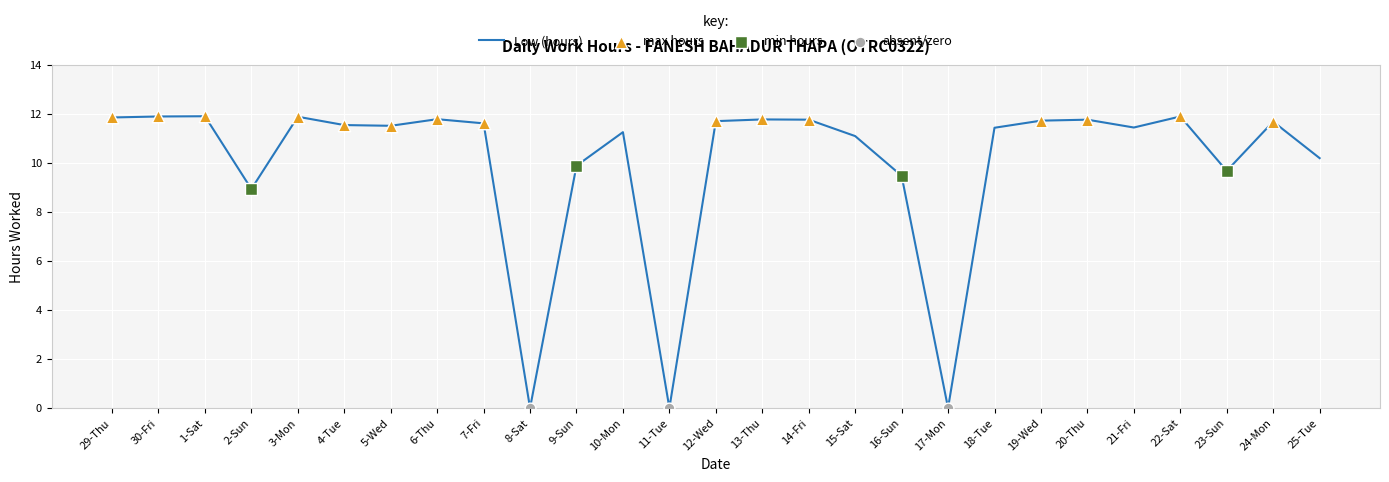

What is the change in value from 5-Wed to 12-Wed?

+0.2